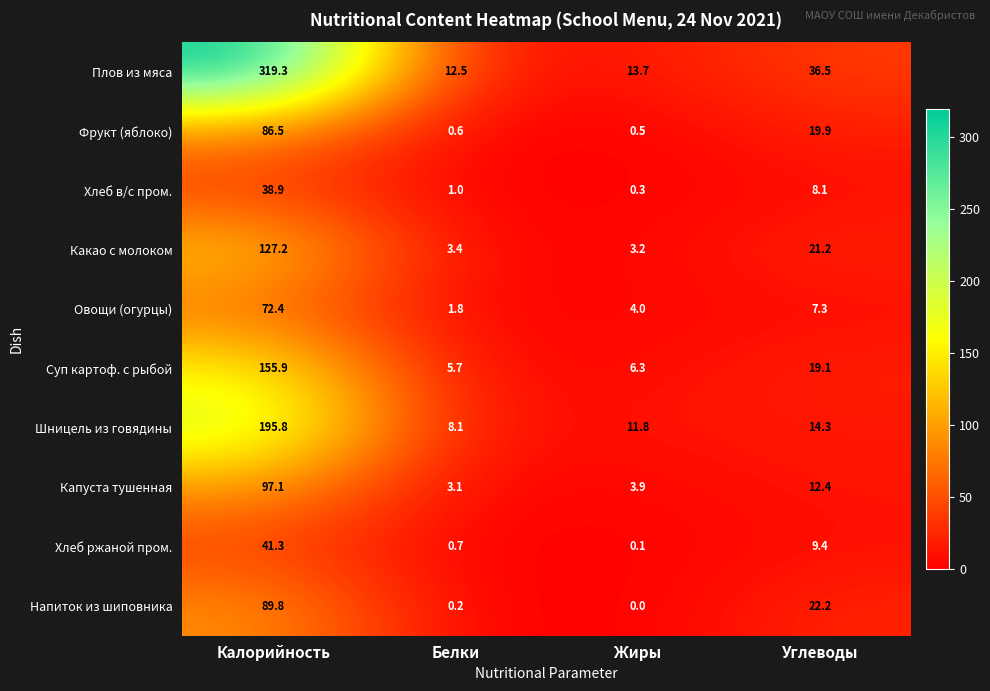

At which category is the sum across all series the highest?

Калорийность